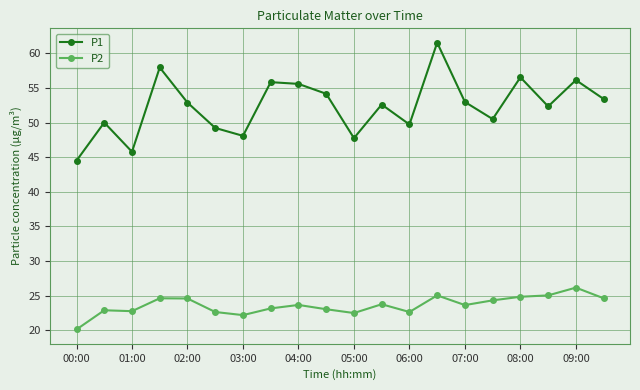

Which series has the largest total across all categories?

P1